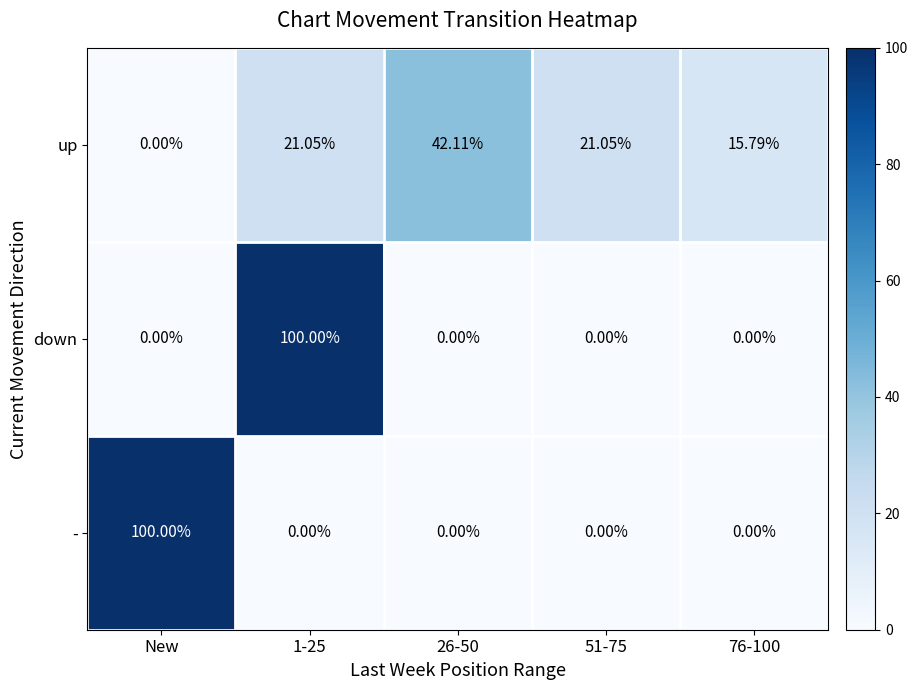

Is the value of down at 1-25 greater than the value of - at 76-100?

Yes